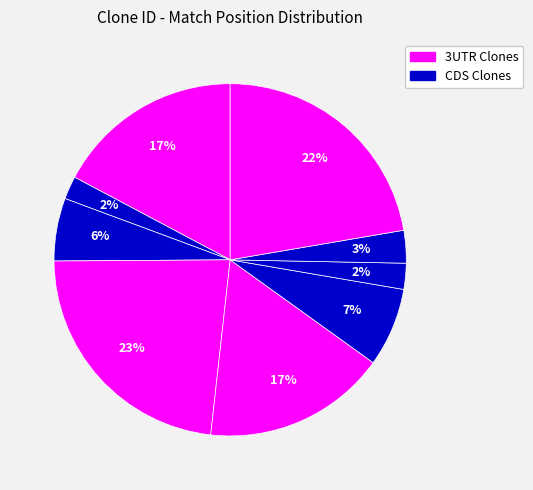

Count the number of slices in the pie.

9